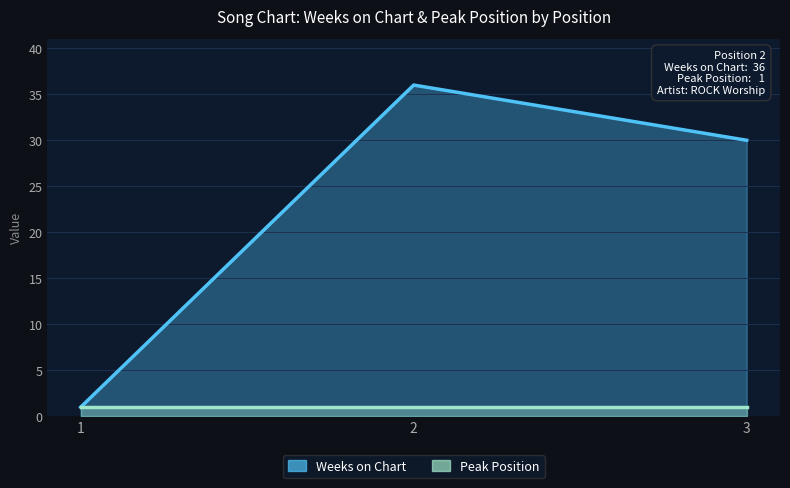

What is the ratio of the value at 2 to the value at 3?

1.2